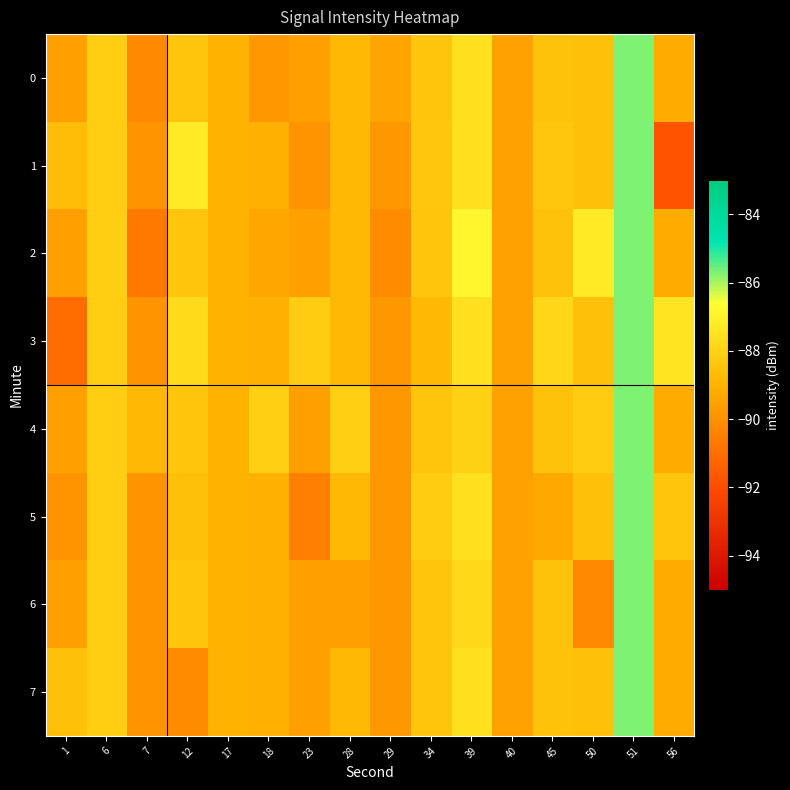

What is the greatest value displayed?

-85.7